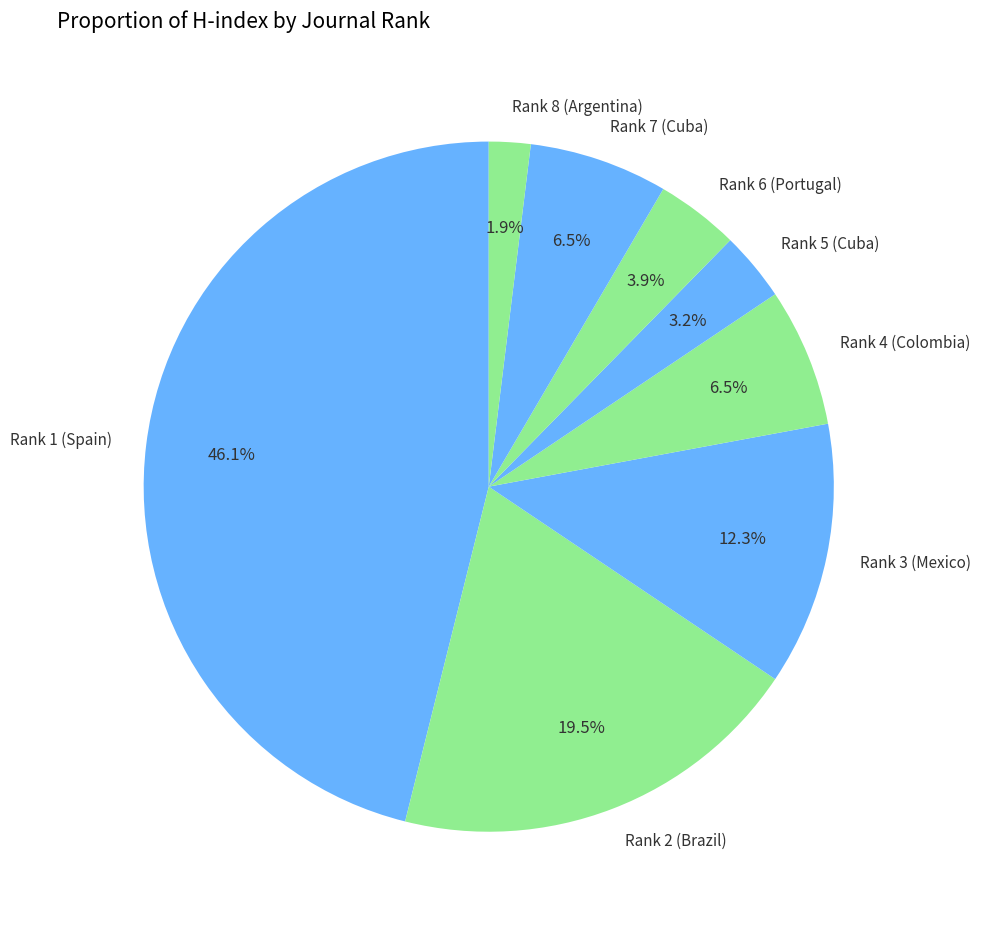

Is it true that Rank 5 (Cuba) is 3% of the pie?

True